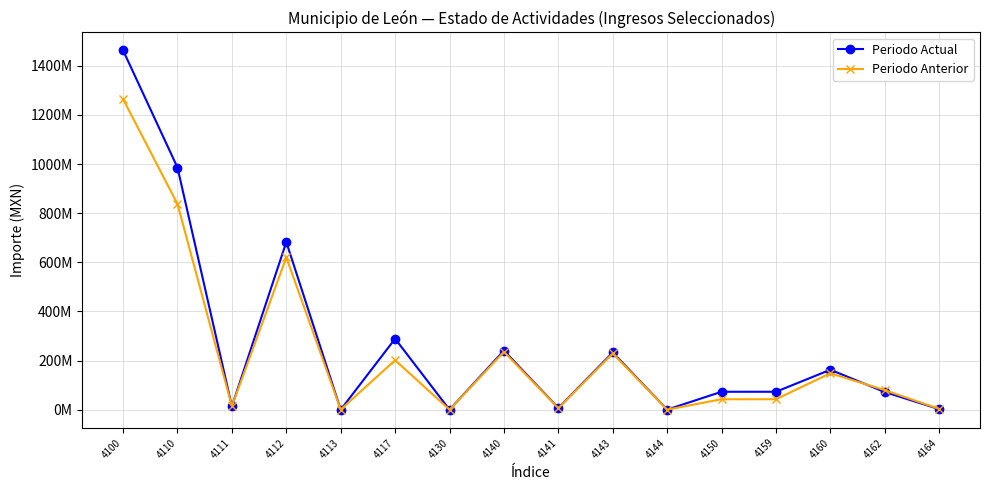

Rank the series by their maximum value, from highest to lowest.

Periodo Actual, Periodo Anterior